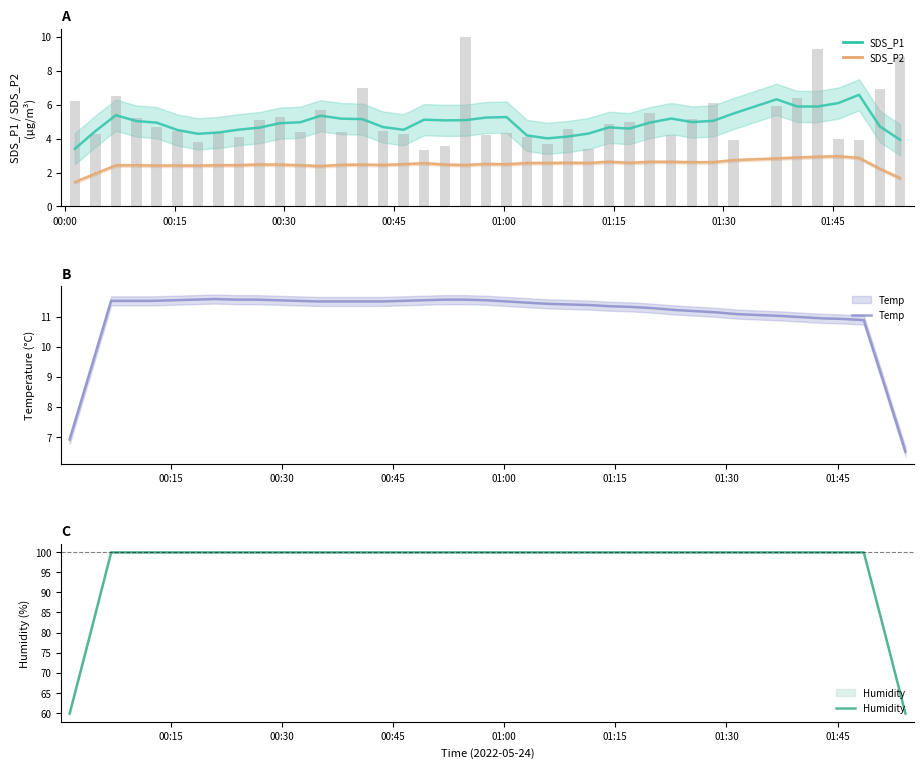

True or false: Humidity has a value of 138.4 at 01:45.

False